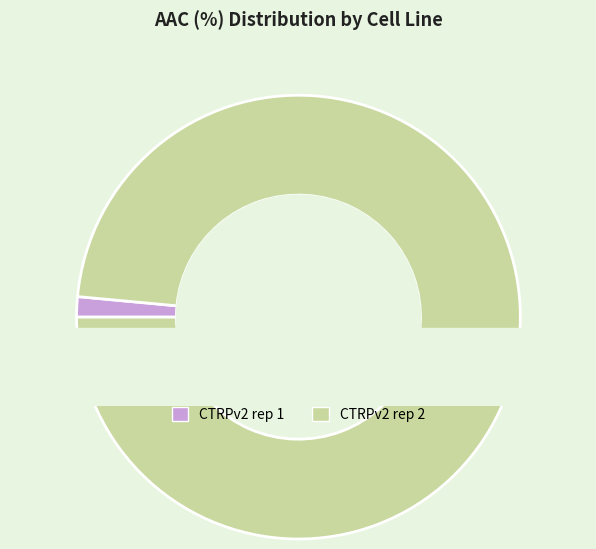

Does any single category account for the majority?

Yes